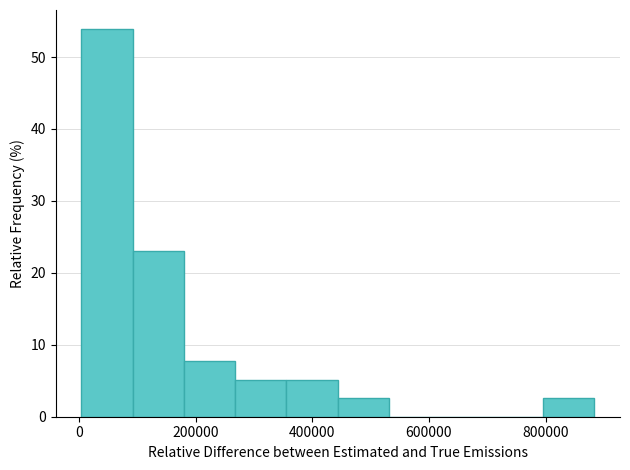

What is the height of the bar covering 180000 to 260000 on the x-axis? Neither the bar edges nor the heights are printed on the chart, so give them approximately, as read against the axes.

8